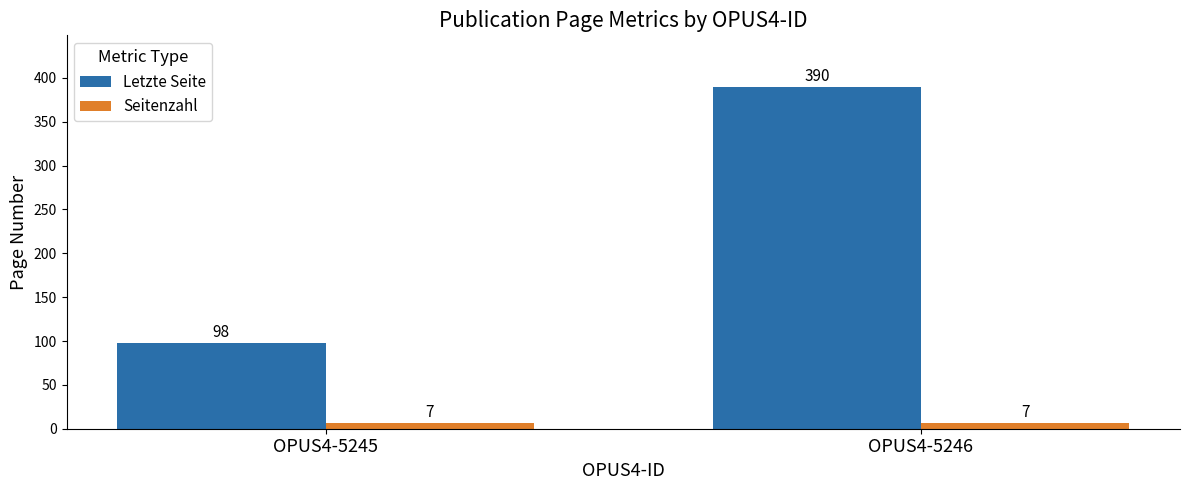

What is the value of the Letzte Seite bar at the 2nd from the left?

390